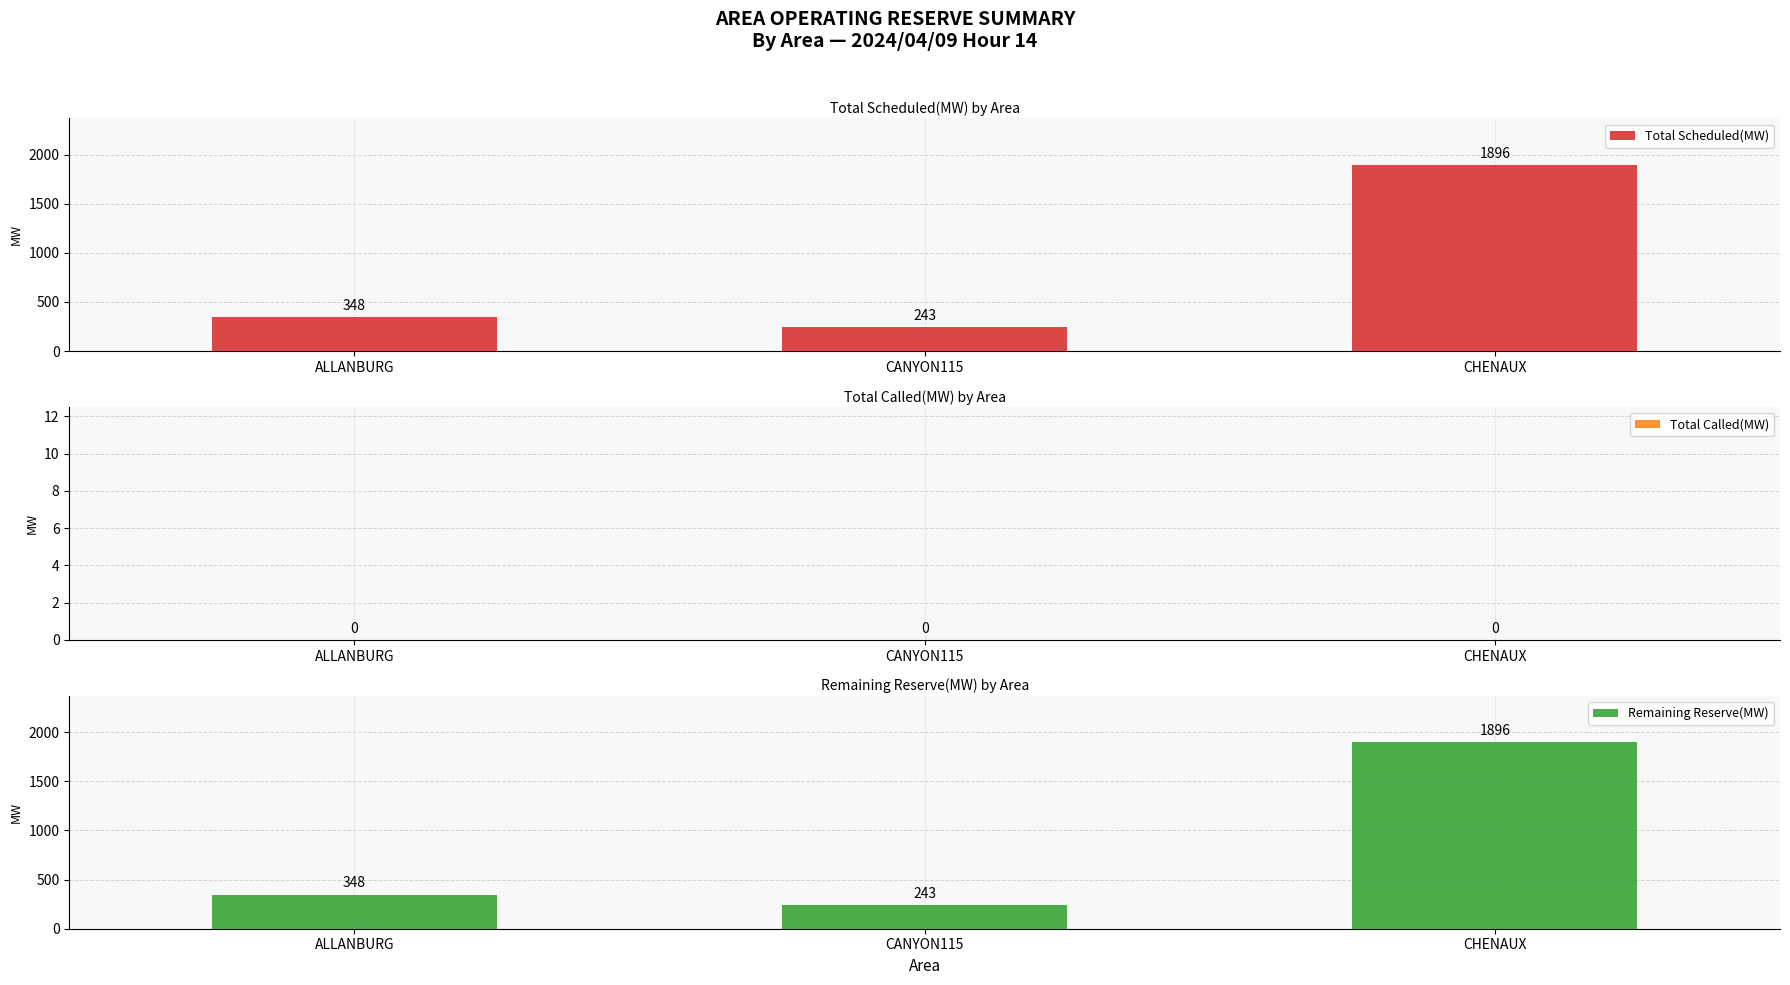

What is the difference between the maximum and minimum values in the Total Scheduled(MW) series?

1653